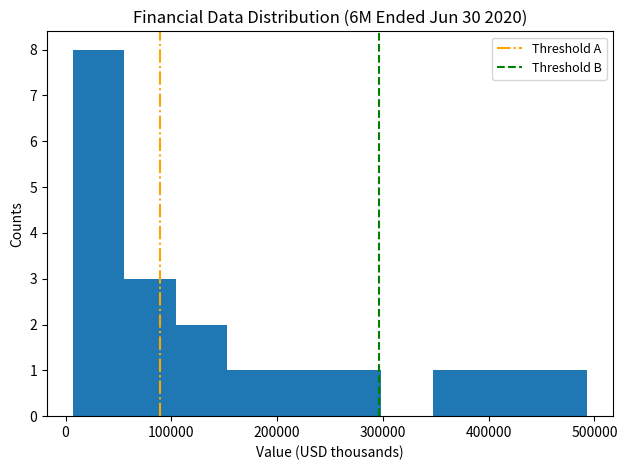

Reading left to right, transcribe this chart: for each bar, give the range it covers on the x-axis and its height. Neither the bar edges nor the heights are printed on the chart, so give them approximately, as read against the axes.

10000 to 60000: 8
60000 to 100000: 3
100000 to 150000: 2
150000 to 200000: 1
200000 to 250000: 1
250000 to 300000: 1
300000 to 350000: 0
350000 to 400000: 1
400000 to 440000: 1
440000 to 490000: 1